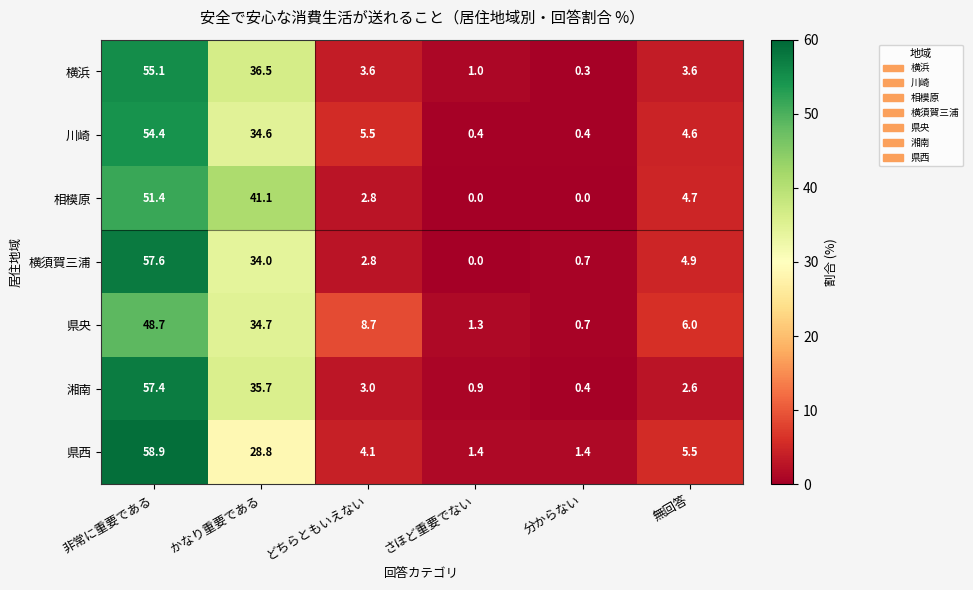

Rank the series at 非常に重要である from lowest to highest value.

県央, 相模原, 川崎, 横浜, 湘南, 横須賀三浦, 県西